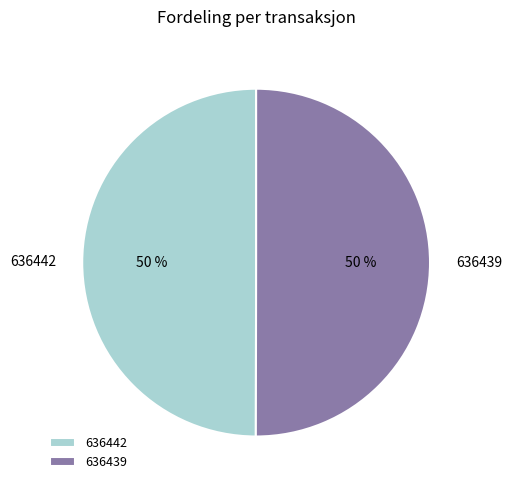

Approximately how many times larger is the value at 636442 compared to 636439?

1.0